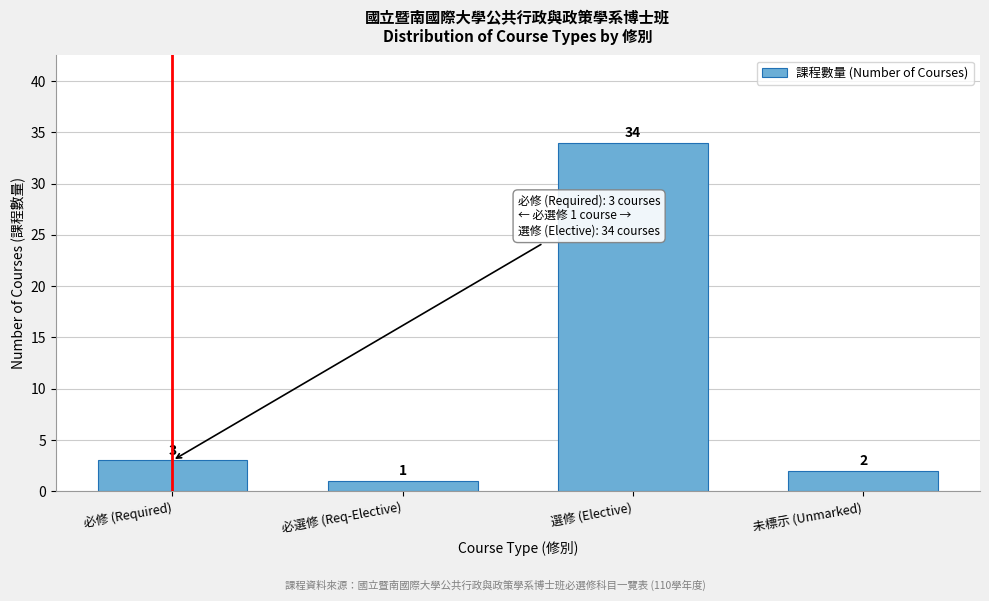

Reading left to right, list all the values displayed in this chart.

必修 (Required)=3	必選修 (Req-Elective)=1	選修 (Elective)=34	未標示 (Unmarked)=2